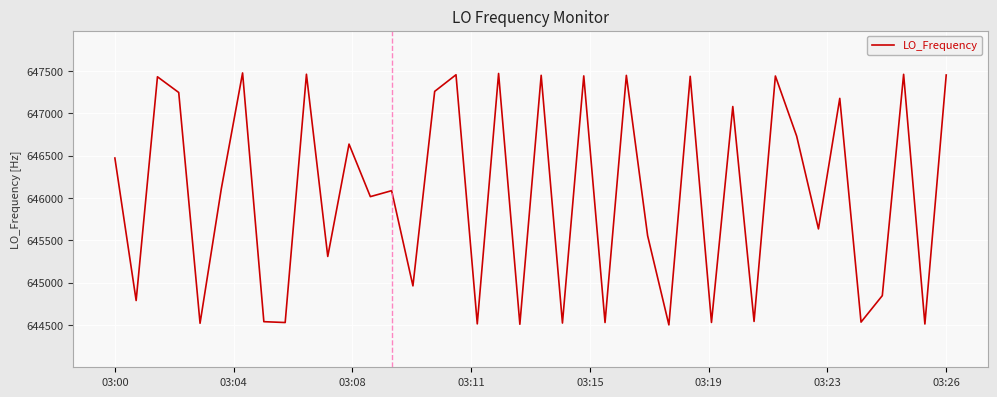

What is the smallest value displayed?

644502.3